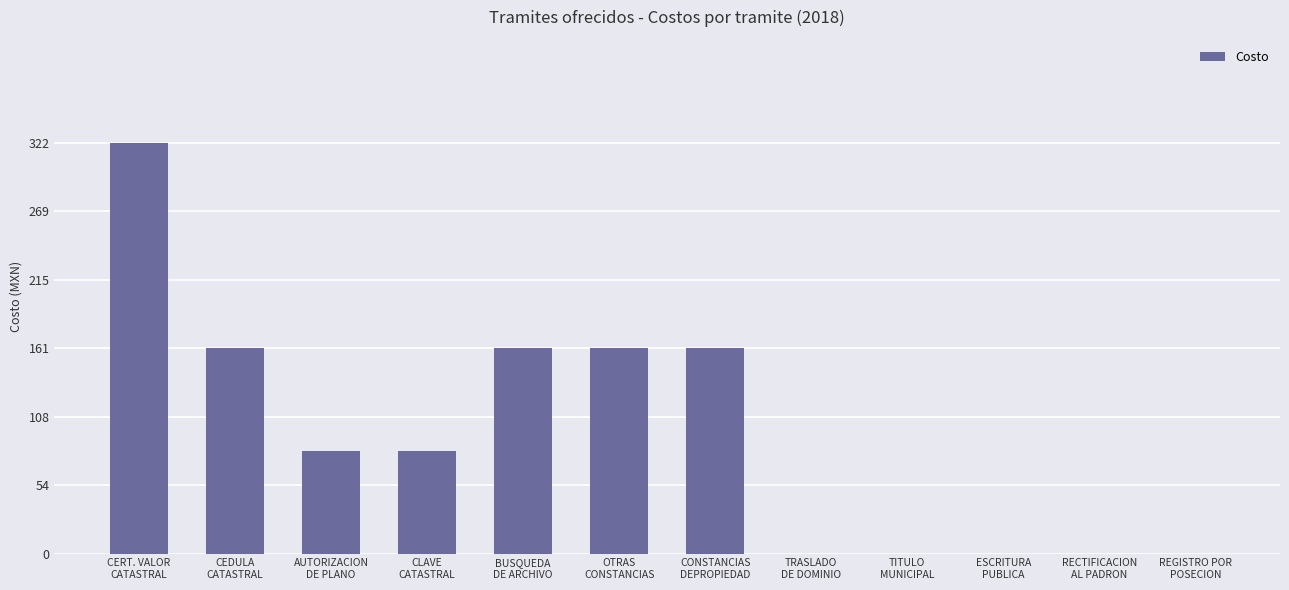

How many series are shown in this chart?

1